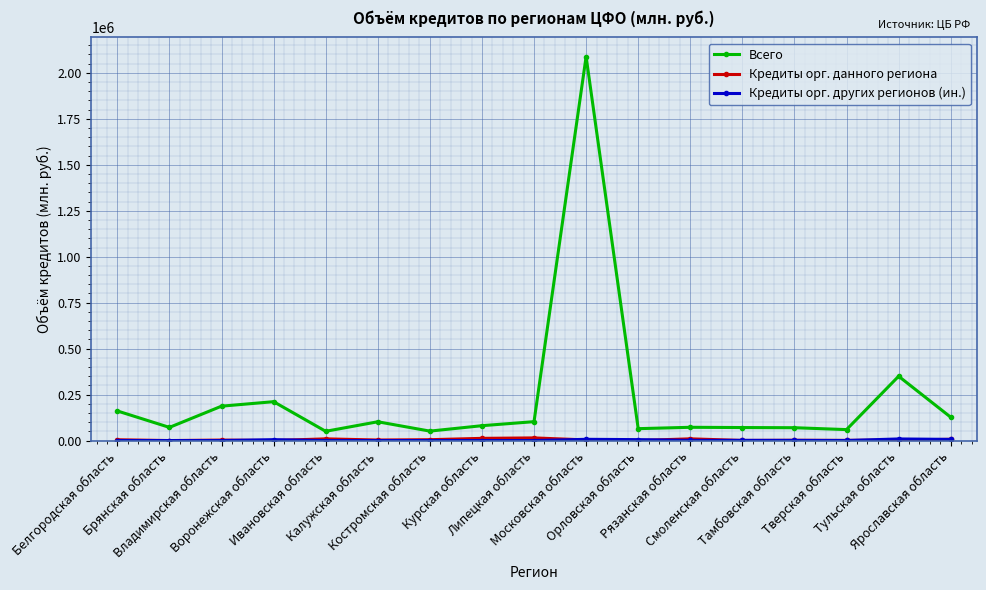

Which series has the widest spread of values?

Всего